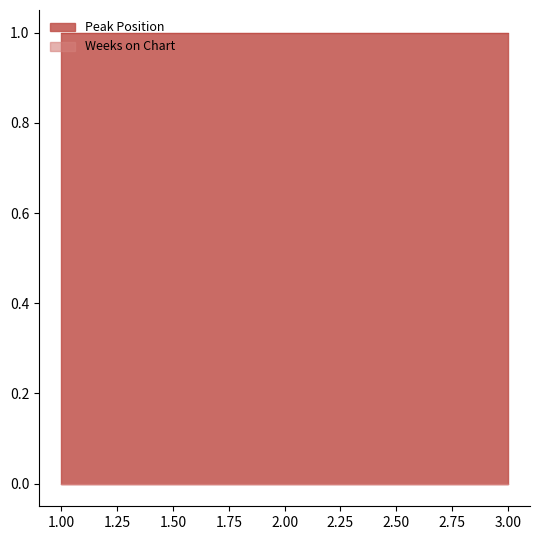

What is the maximum value for Peak Position?

1